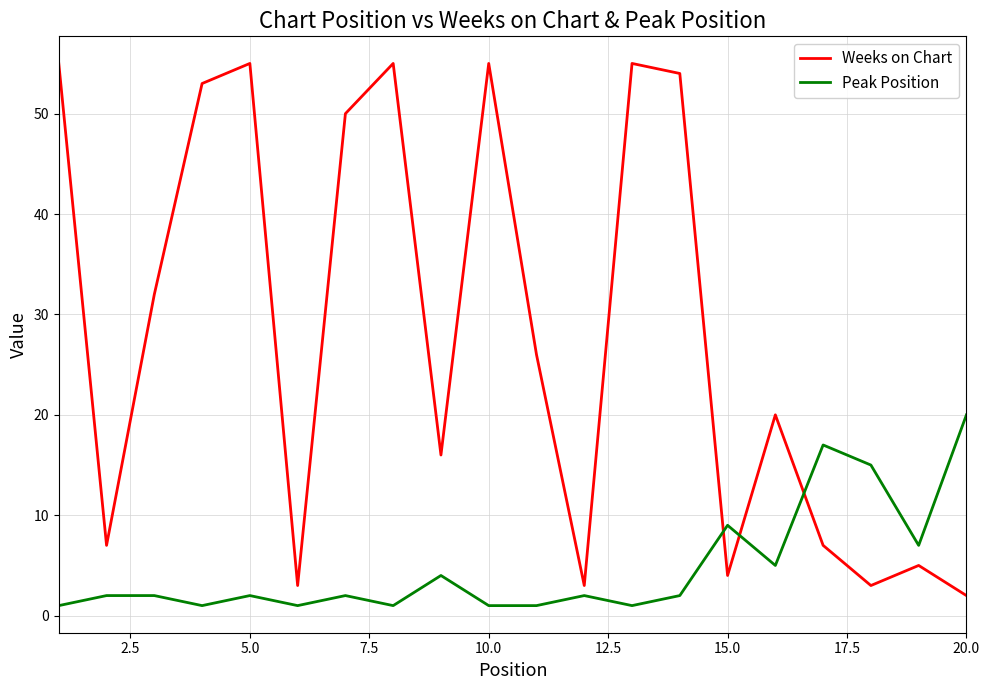

Which series has the largest total across all categories?

Weeks on Chart